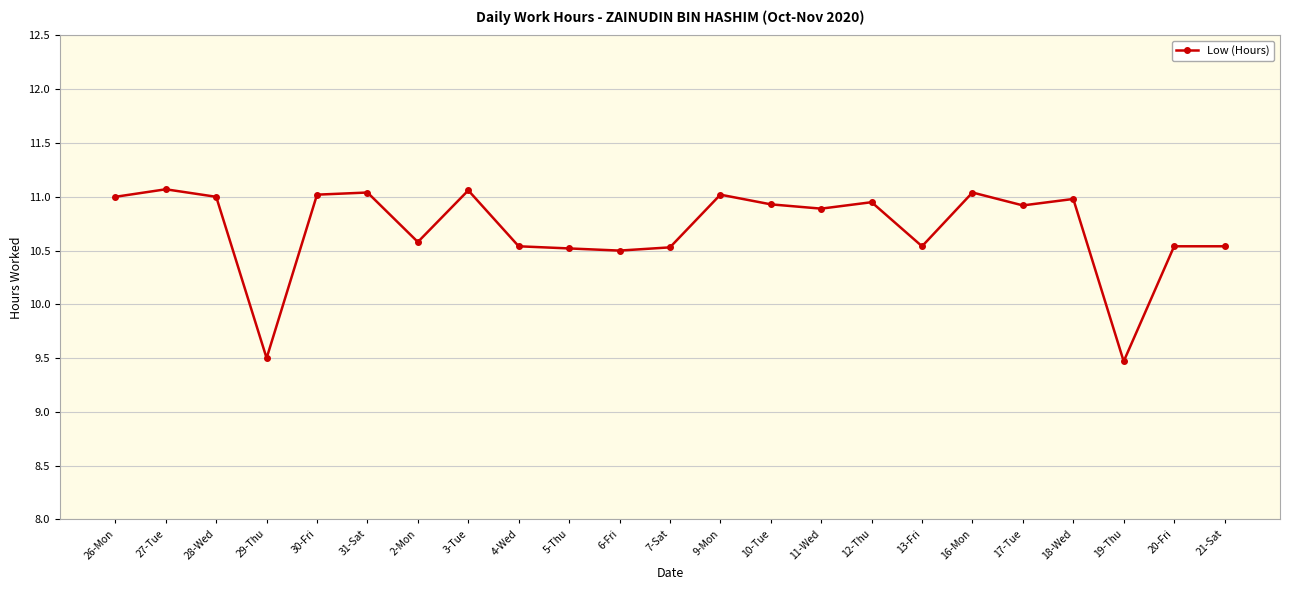

What is the difference between the maximum and minimum values?

1.6